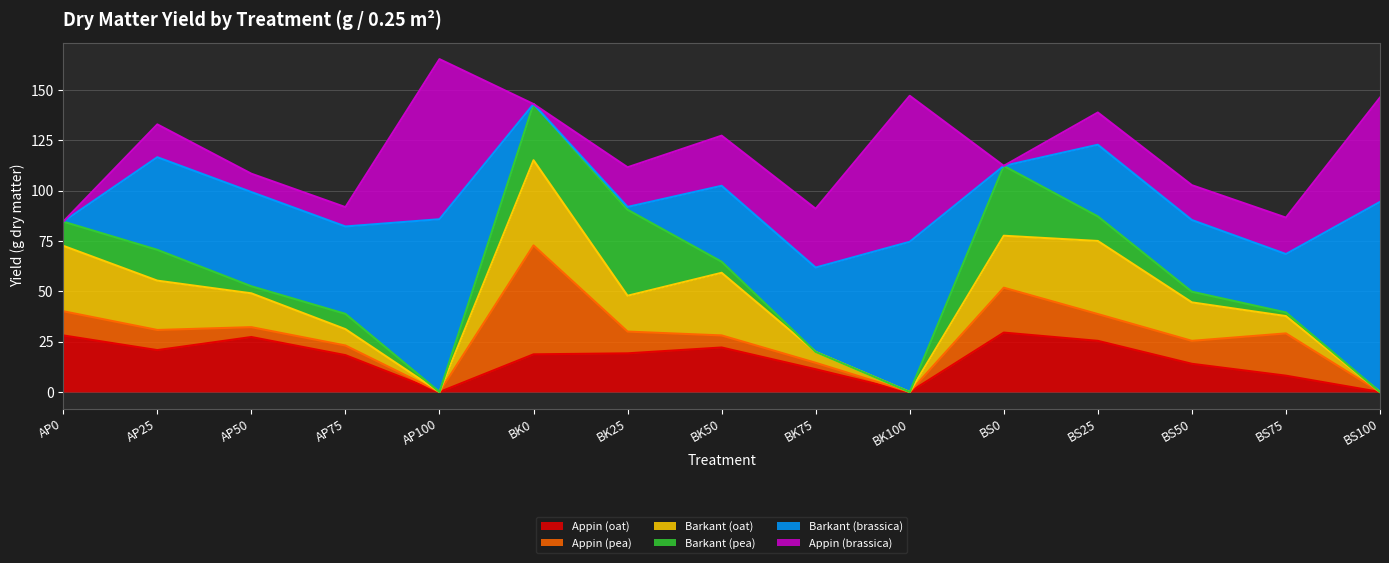

What is the sum of the Appin (oat) values at AP50 and BS75?

35.4